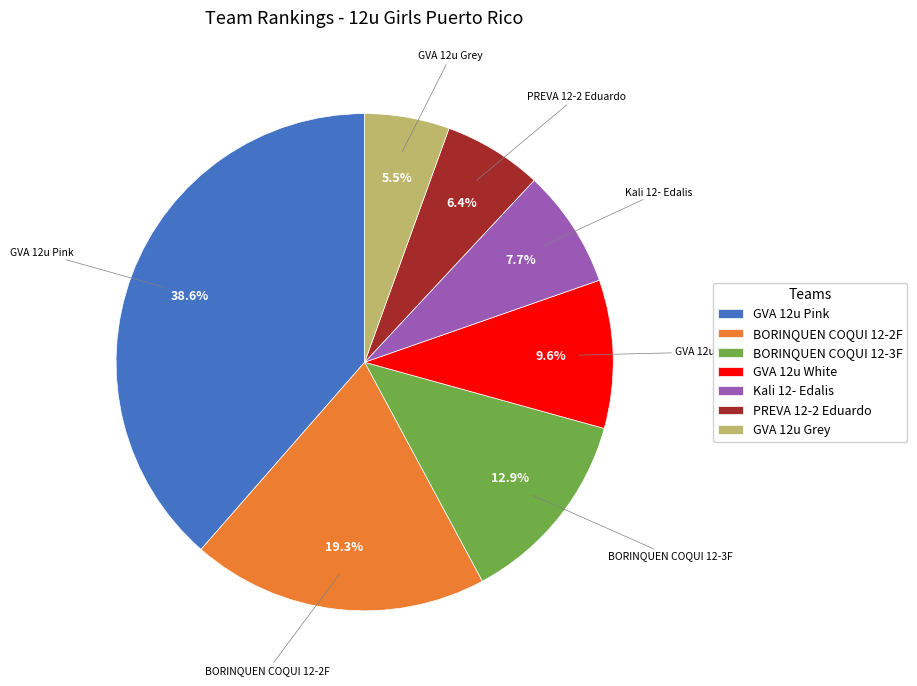

Is the sum of GVA 12u White and Kali 12- Edalis greater than half?

No